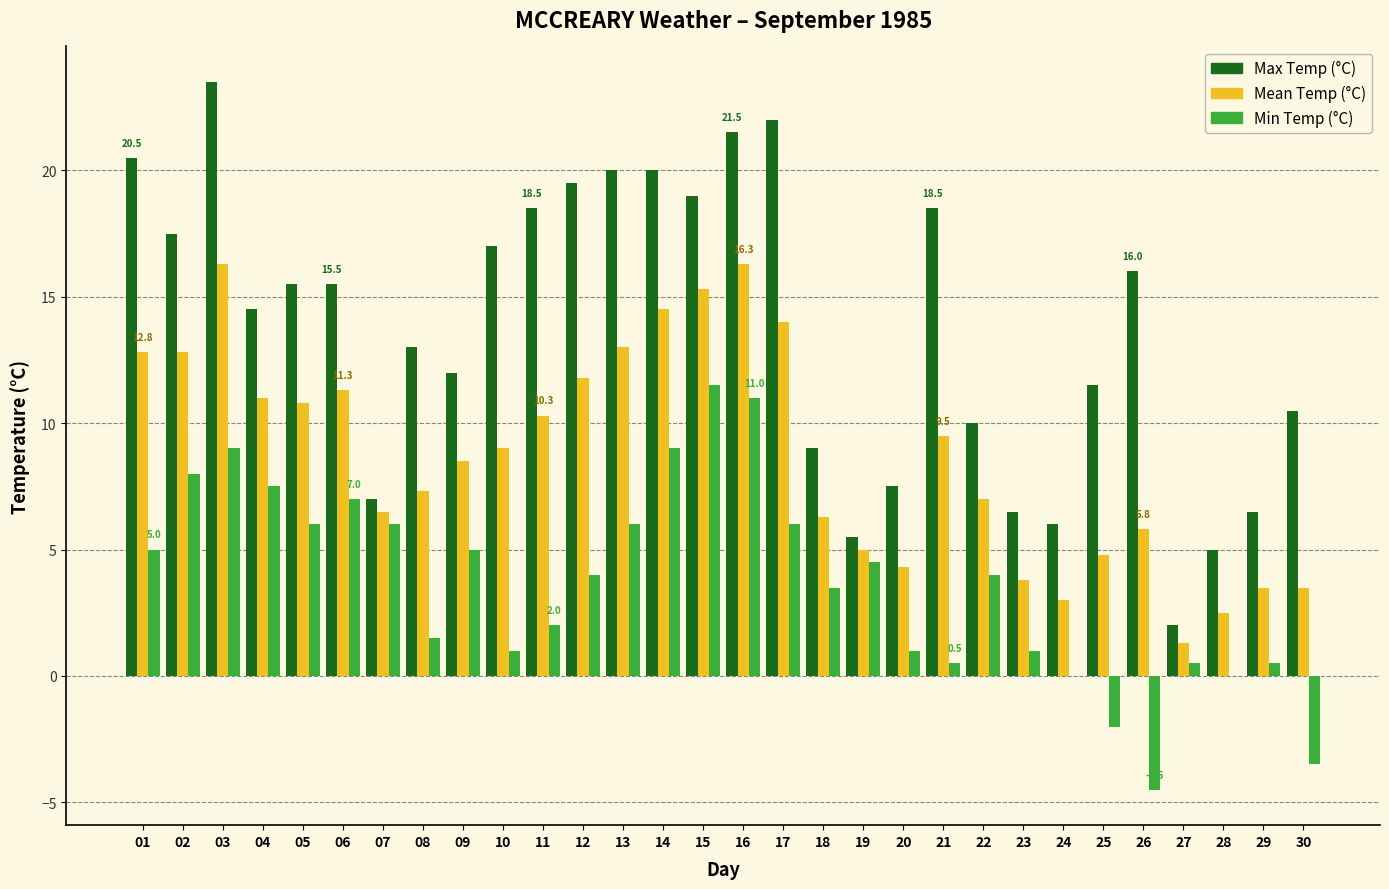

How many data points does each series have?

30